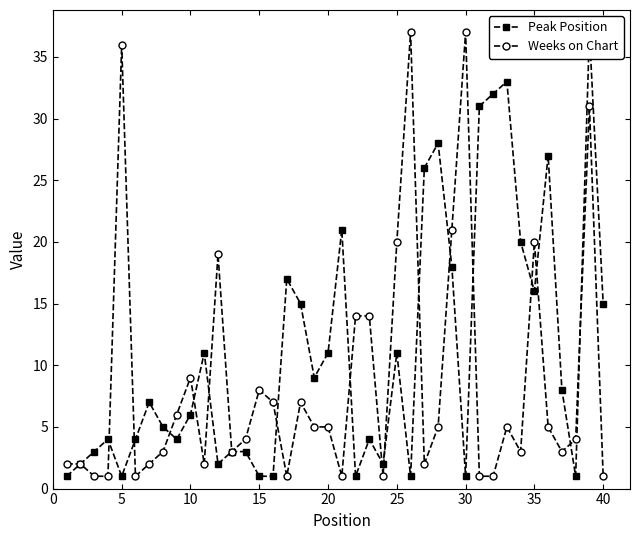

How many series are shown in this chart?

2